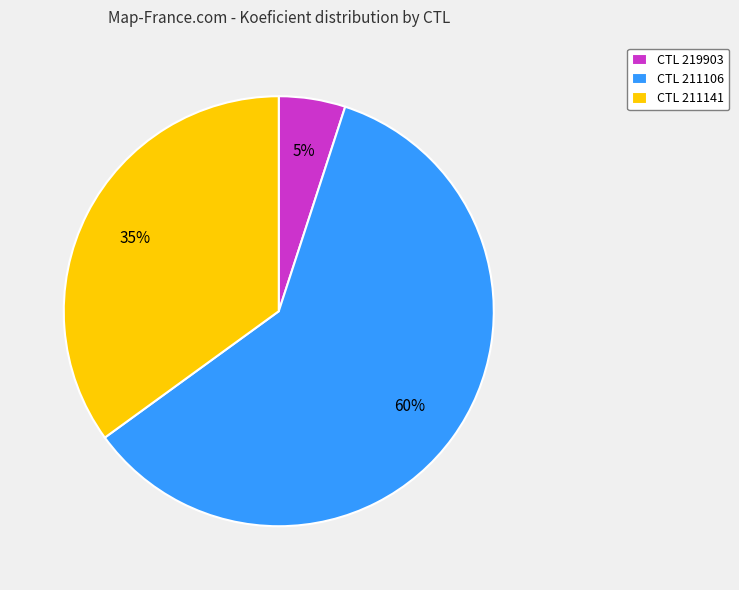

Is there any slice that represents more than half of the pie?

Yes